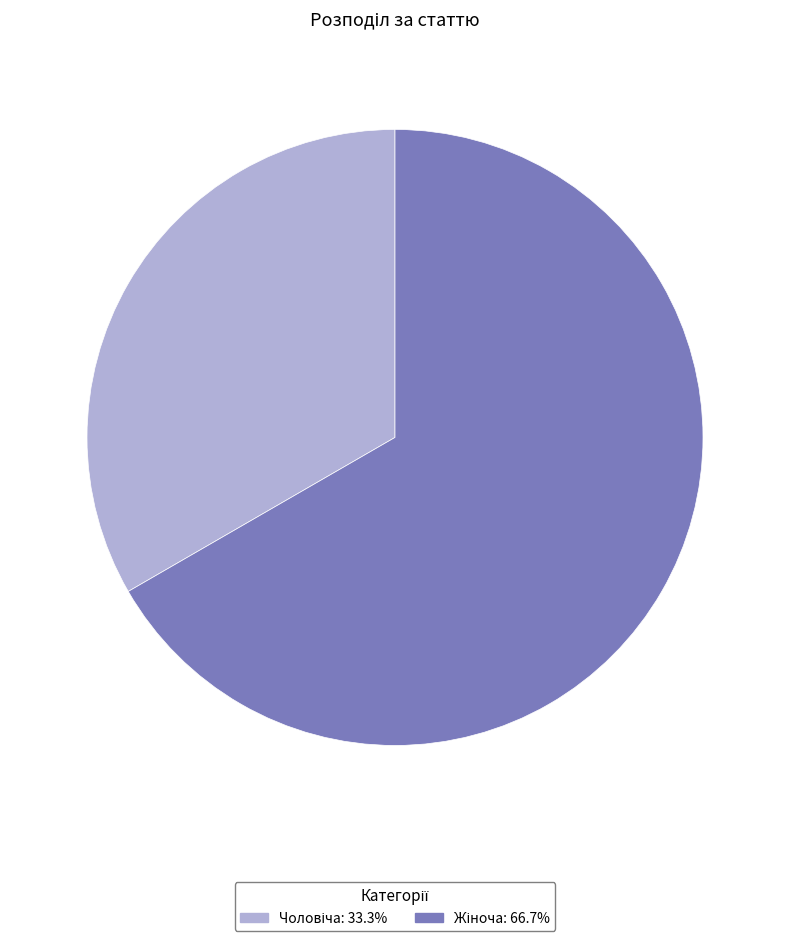

Does any single category account for the majority?

Yes